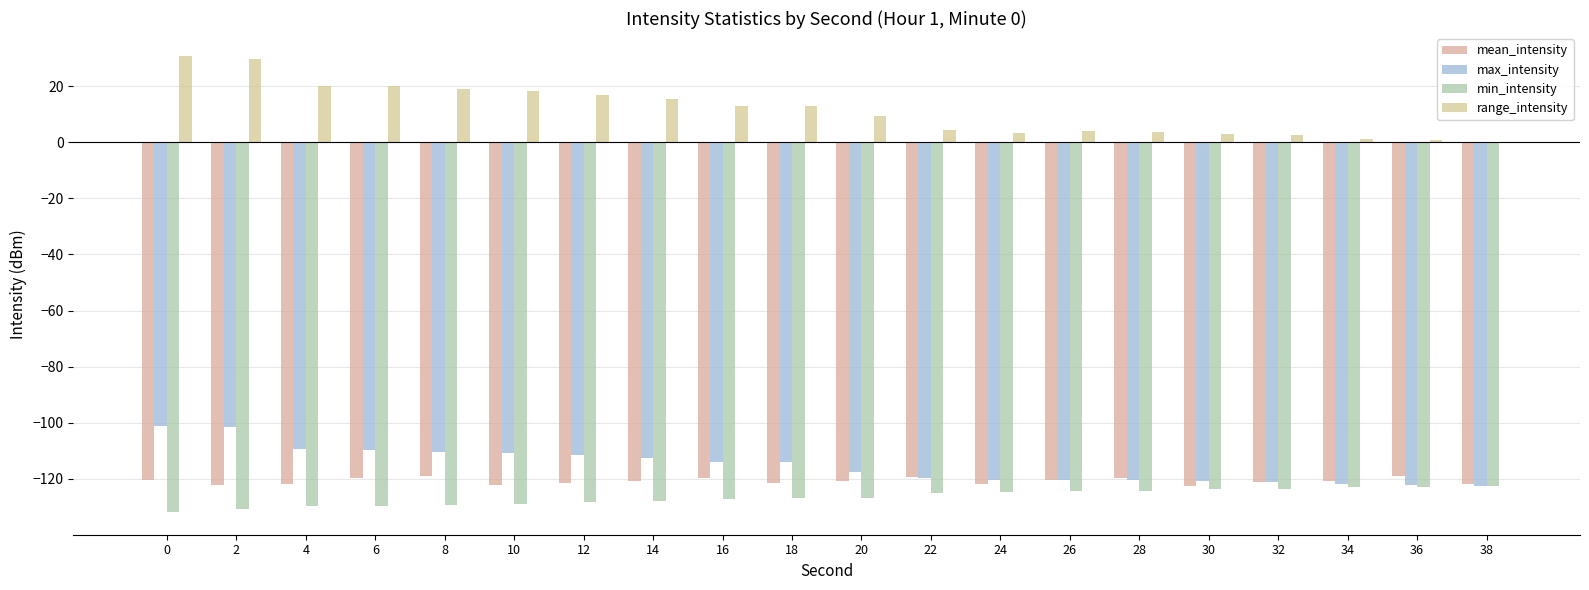

What is the sum of all max_intensity values?

-2301.6